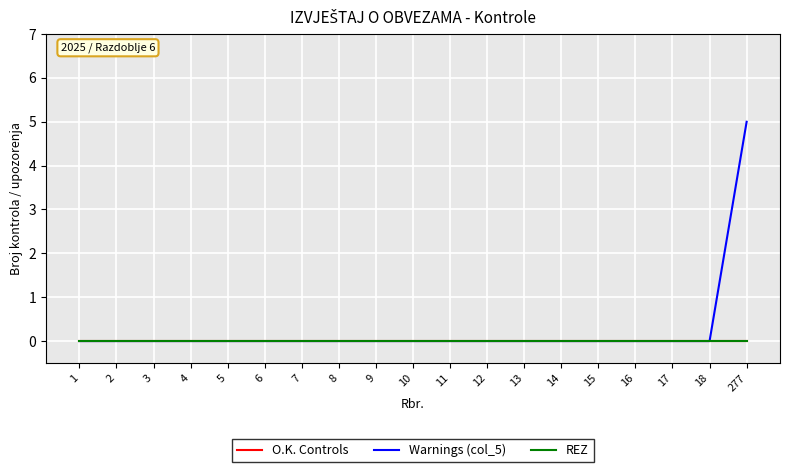

Rank the categories by REZ value from lowest to highest.

1, 2, 3, 4, 5, 6, 7, 8, 9, 10, 11, 12, 13, 14, 15, 16, 17, 18, 277